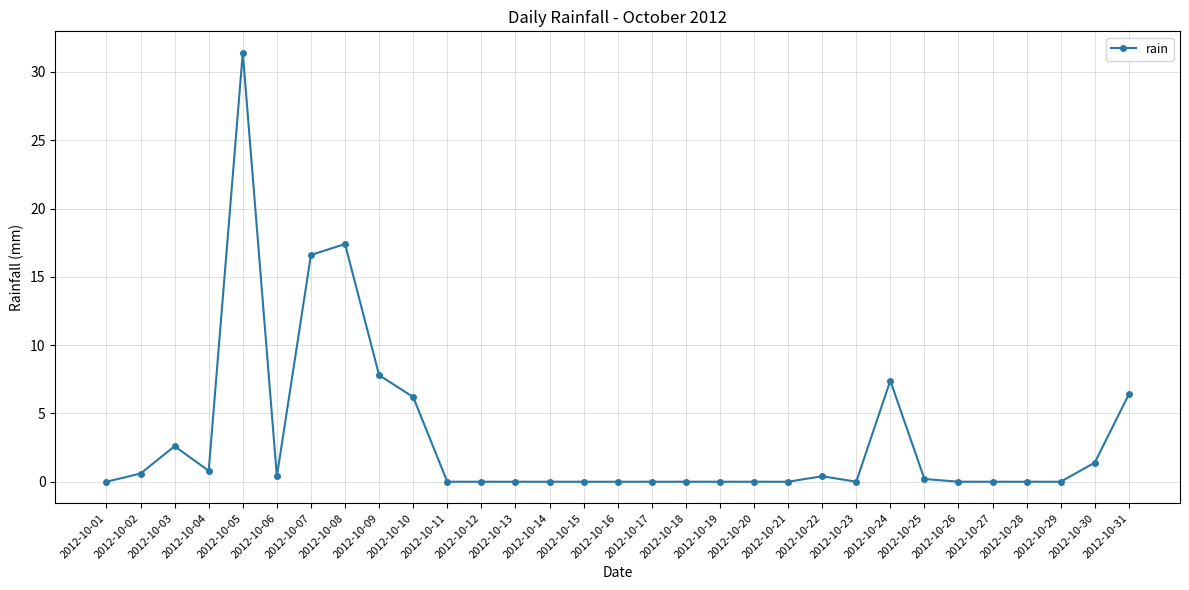

What is the value of the 30th point from the left?

1.4